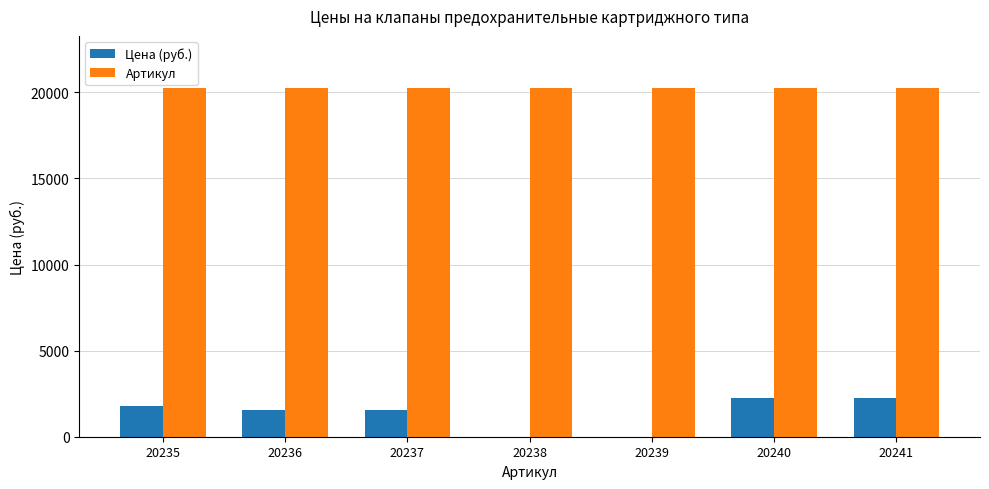

Which series has the largest total across all categories?

Артикул